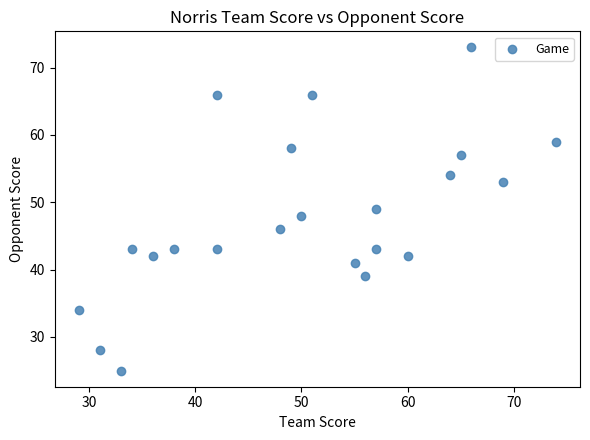

What is the range of X values (max minus min)?

45